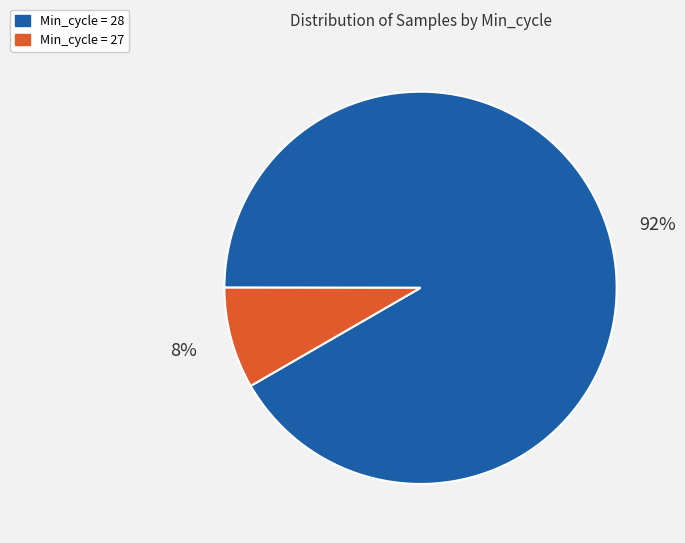

Is there any slice that represents more than half of the pie?

Yes